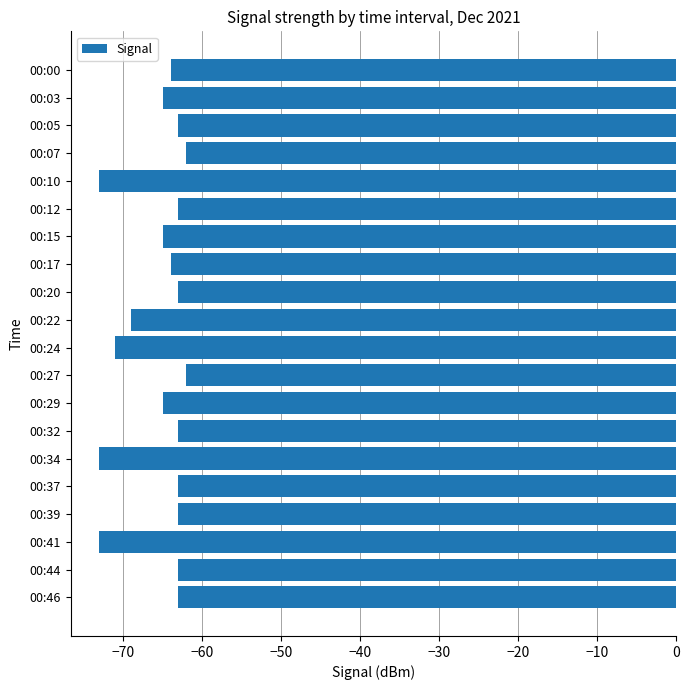

What is the value of the 17th bar from the top?

-63